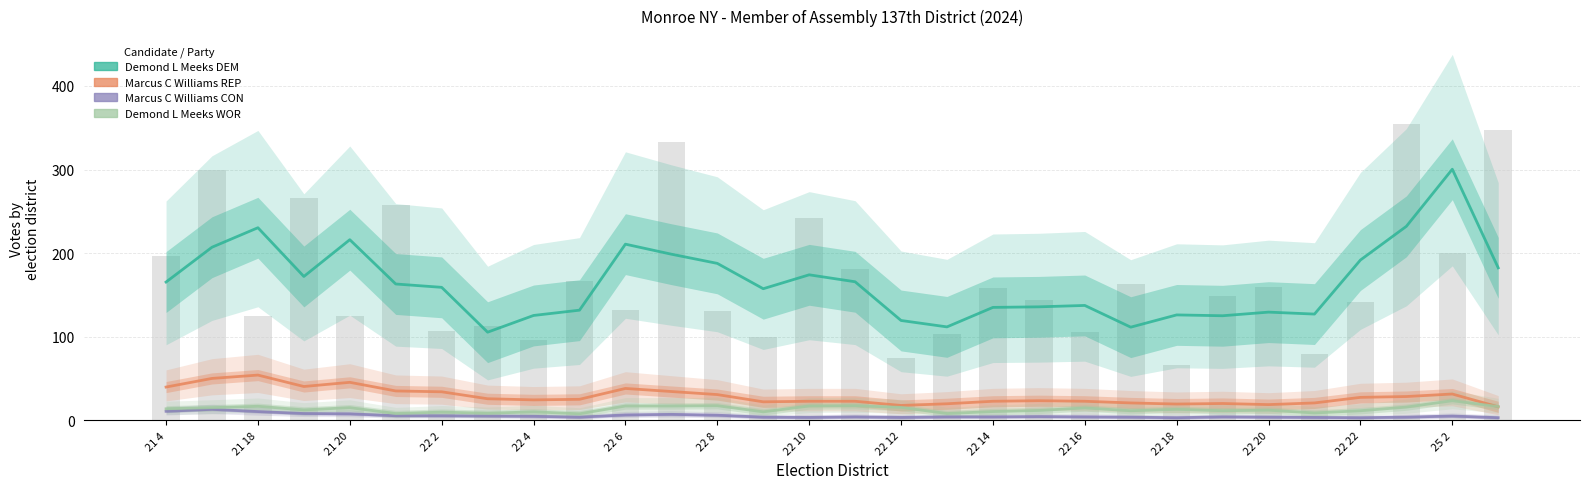

What is the difference between the Demond L Meeks WOR values at 25 and 22 22?

1.3